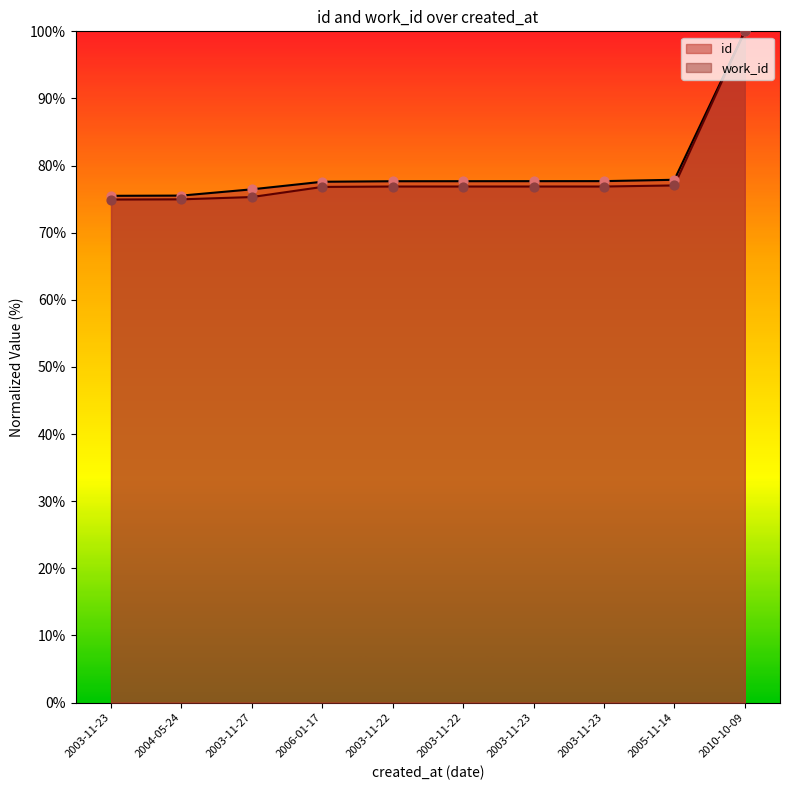

What are all the series names shown in the legend?

id, work_id